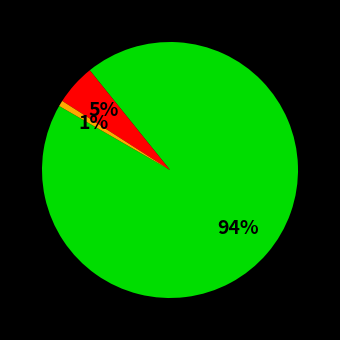

To the nearest percent, what is the difference between the largest and smallest slice percentages?

93%